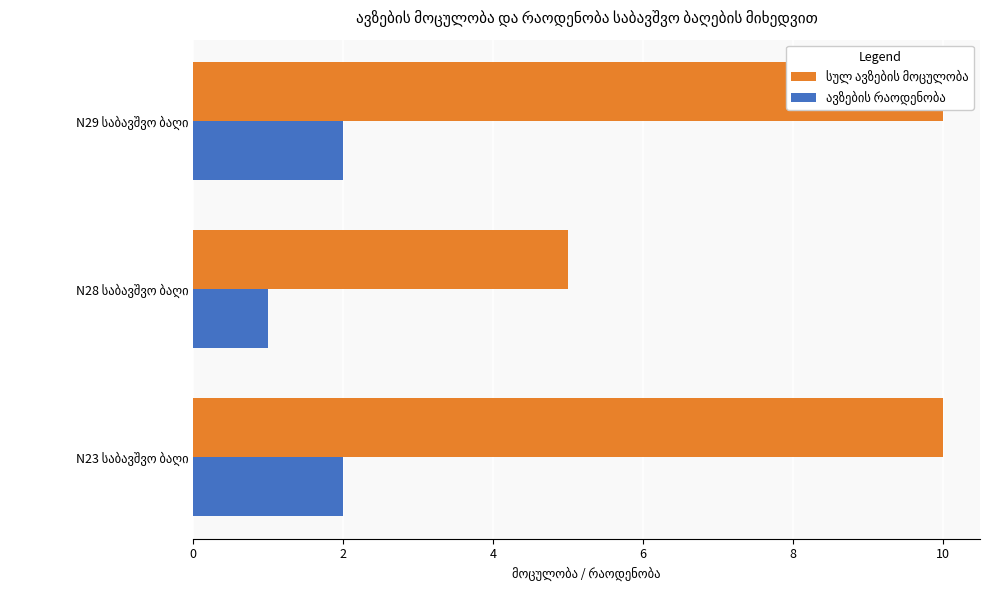

At N28 საბავშვო ბაღი, list the series in order from smallest to largest.

ავზების რაოდენობა, სულ ავზების მოცულობა